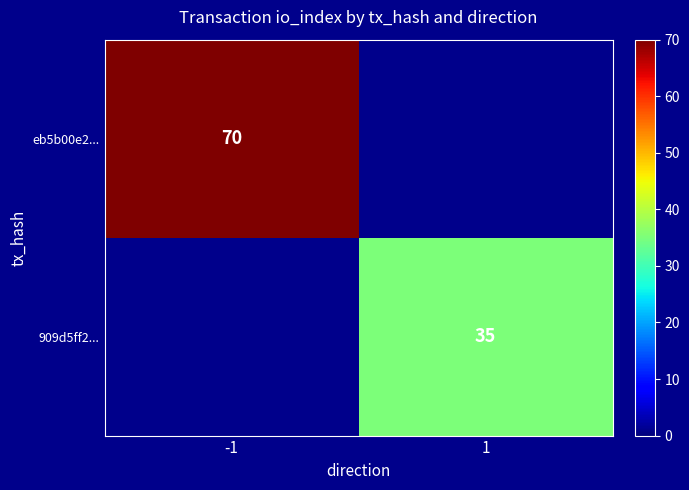

Is it true that 909d5ff2... equals 17 at 1?

False